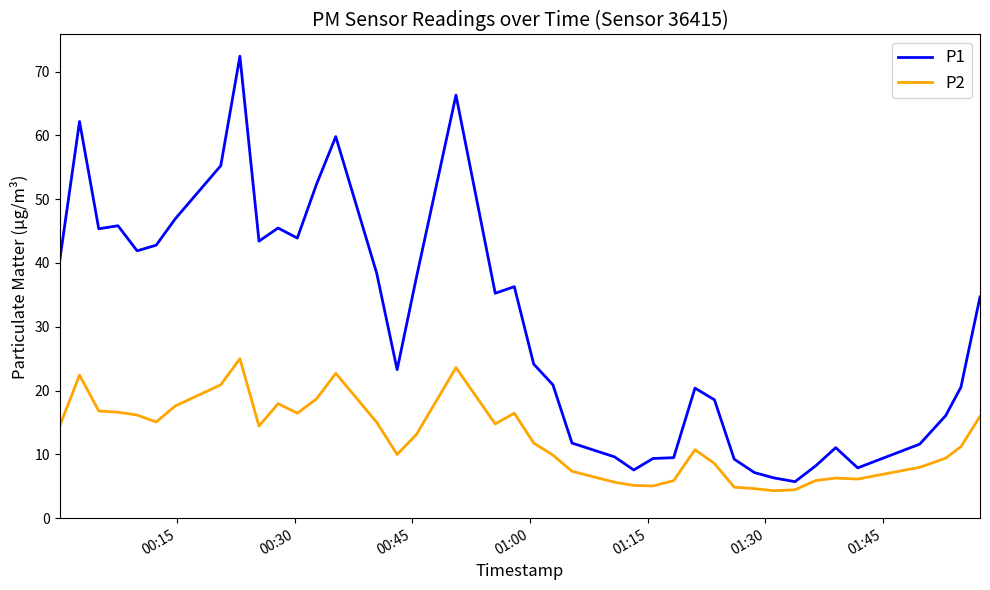

Count the number of data series in this chart.

2